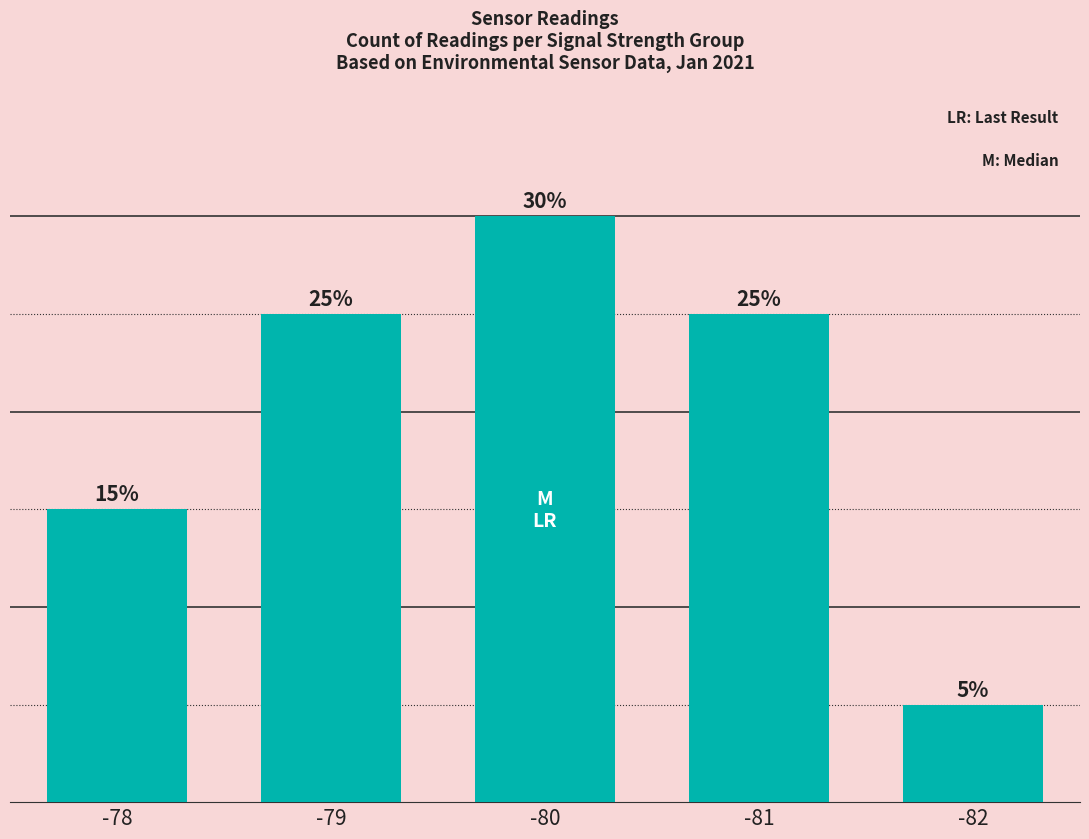

Are the bars horizontal?

No